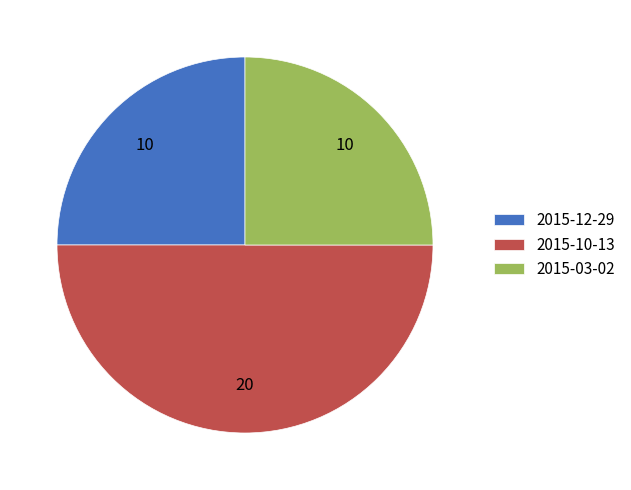

The 2015-03-02 slice represents 25% of the pie. True or false?

True